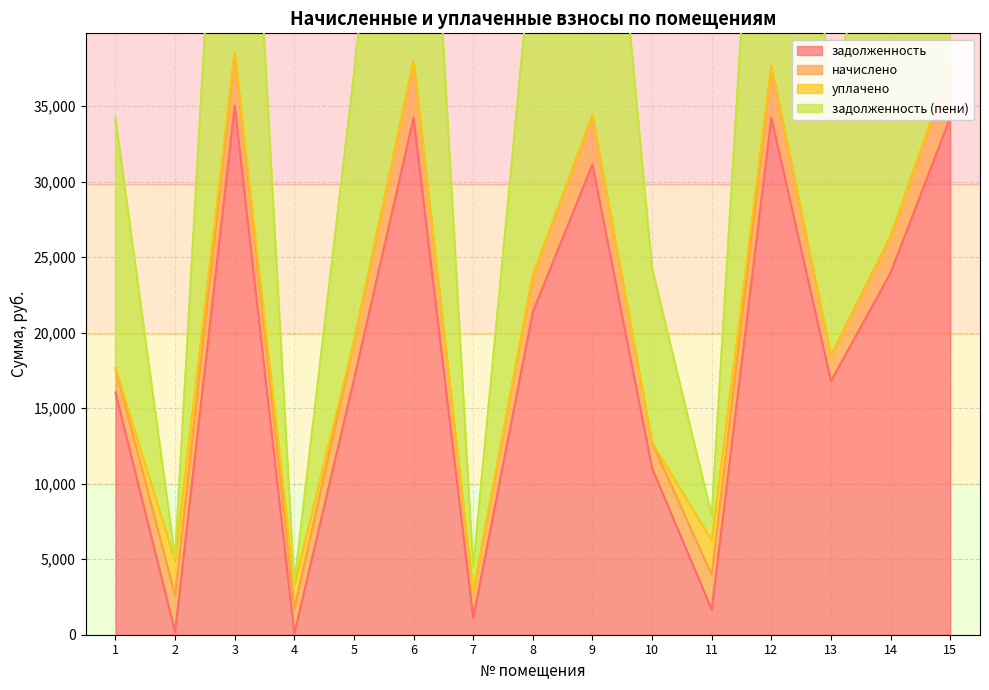

Where is задолженность nearest to the value 17543?

5